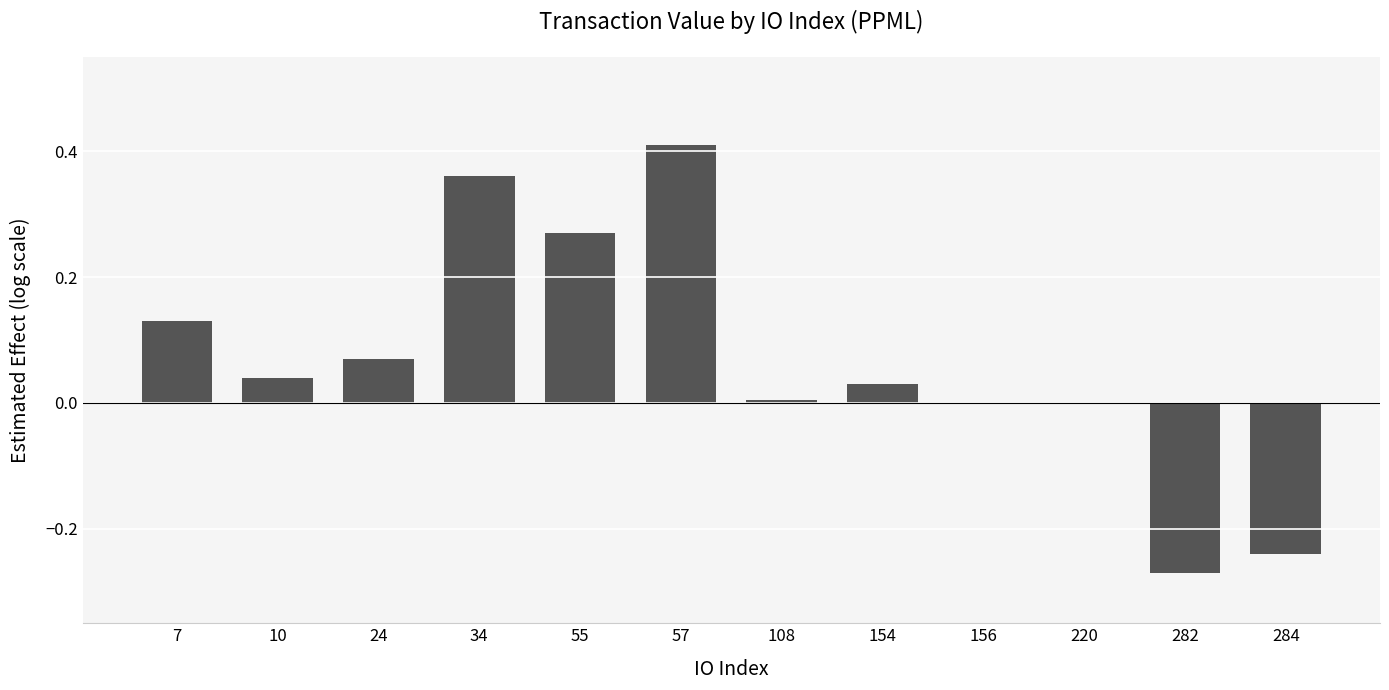

Is it true that the value at 55 is 0.1?

False